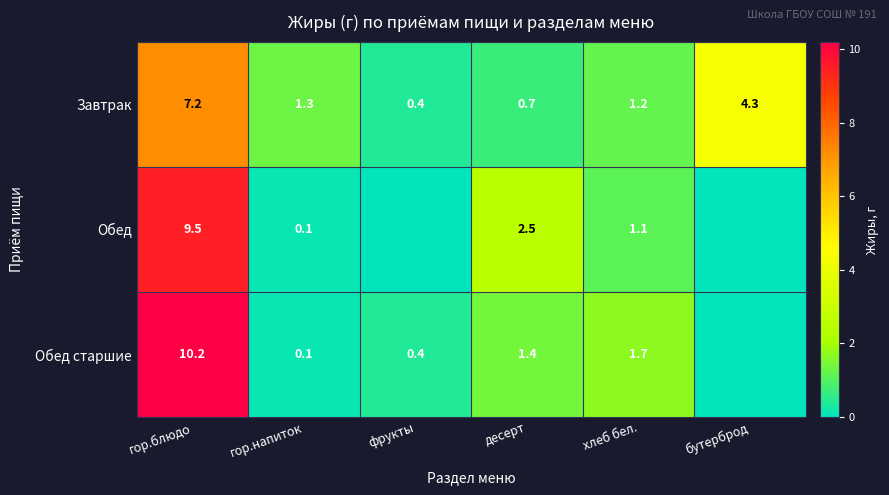

Which series changed the most between гор.блюдо and хлеб бел.?

Обед старшие